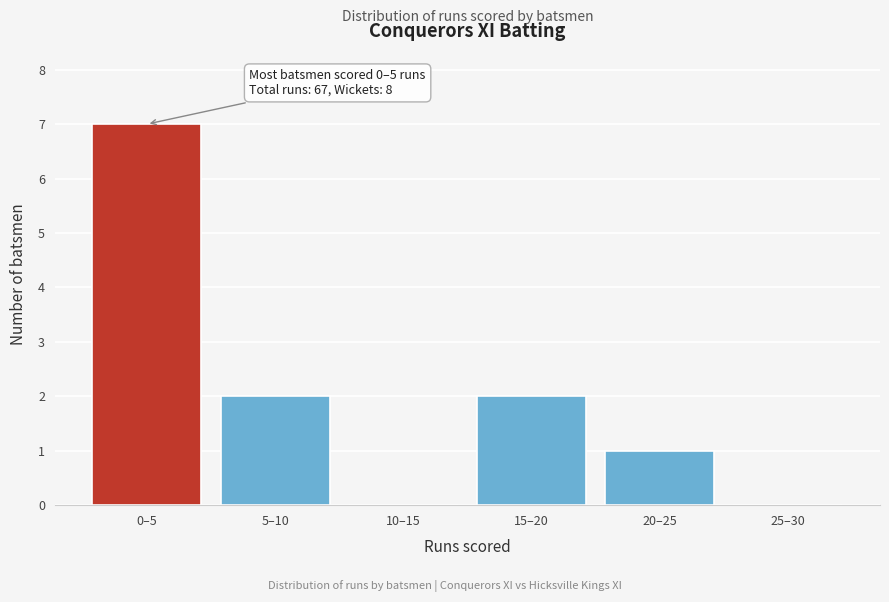

Reading left to right, extract all data points from this chart.

0–5=7	5–10=2	10–15=0	15–20=2	20–25=1	25–30=0